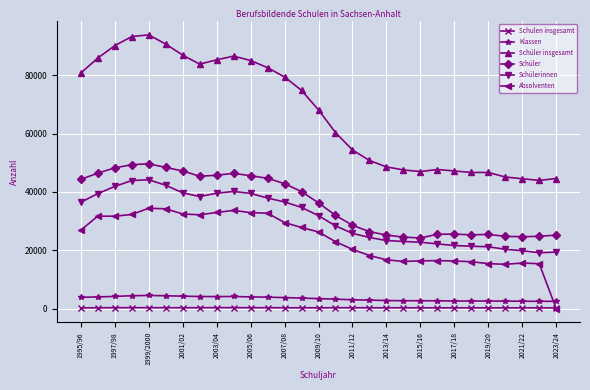

True or false: Schüler has more than 1 interior local peaks.

True